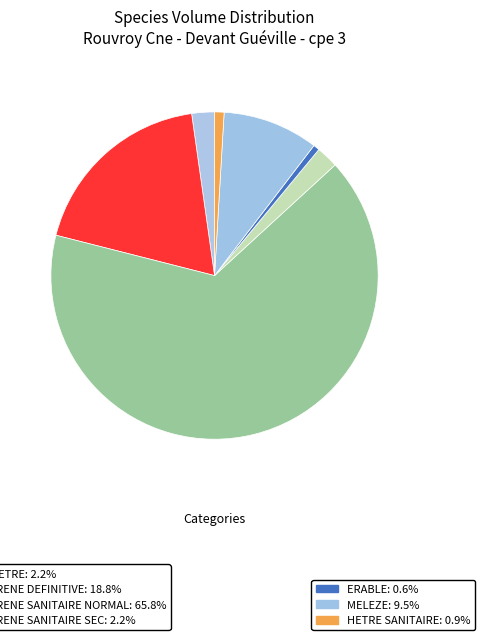

How many slices are in this pie chart?

7